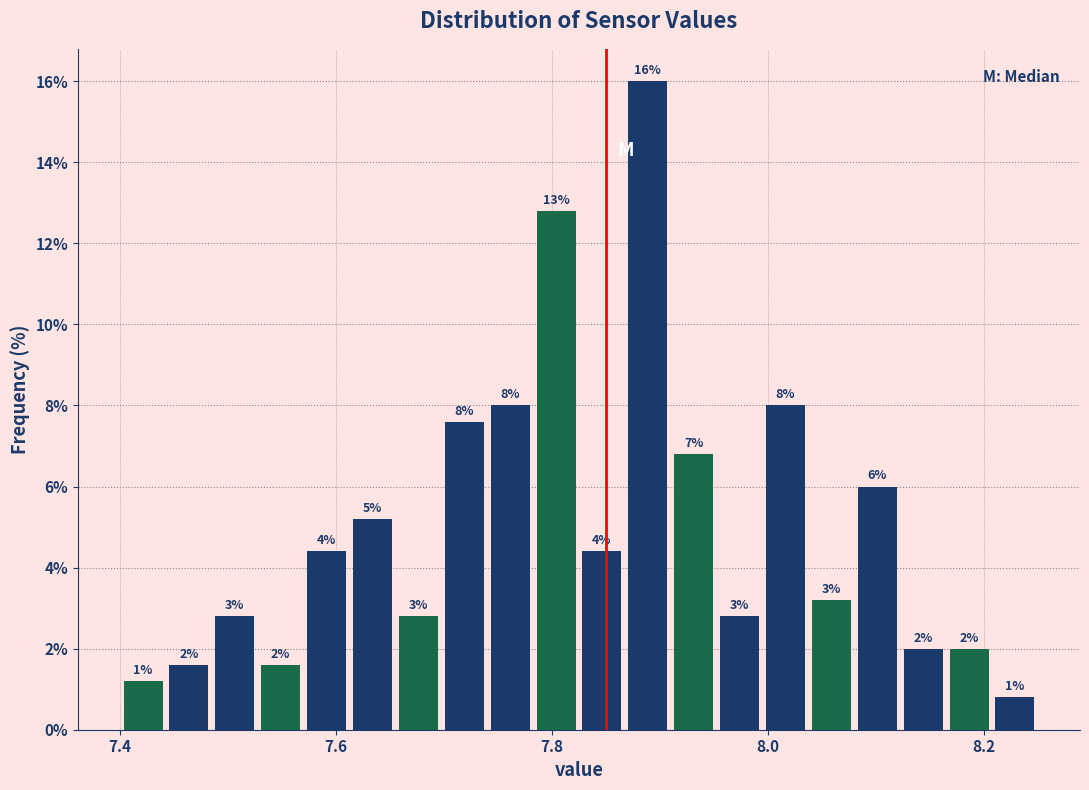

Read against the x-axis, roughly where is the centre of the tallest bar?

7.88